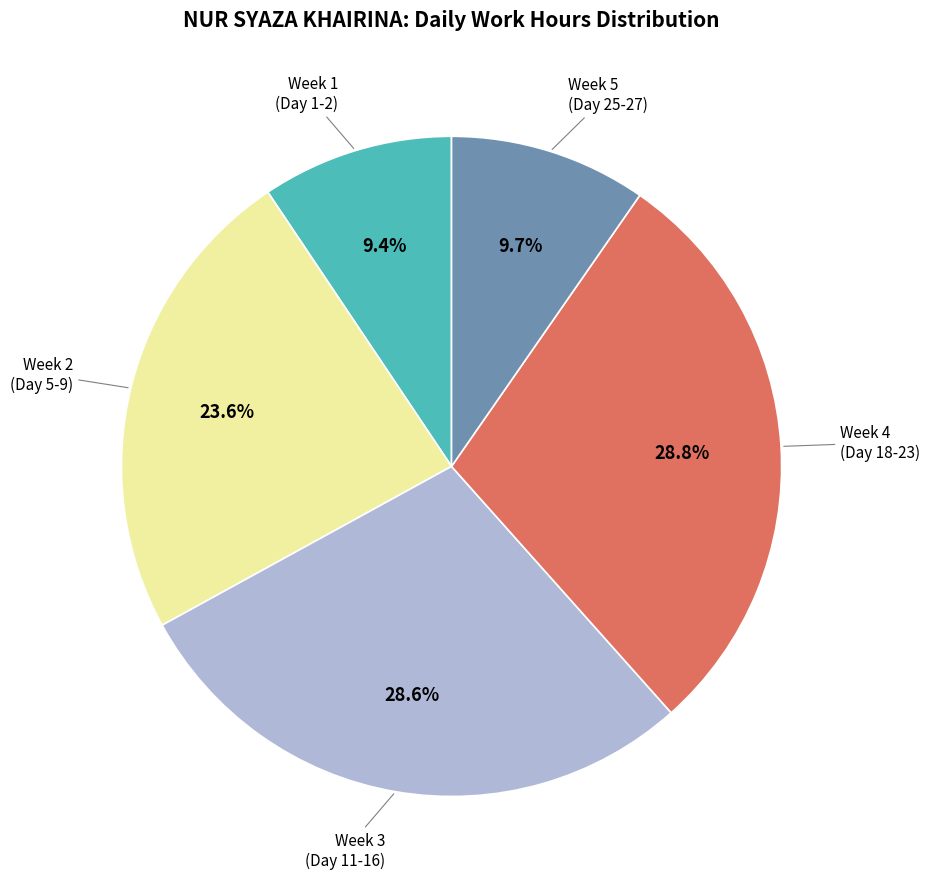

Is there any slice that represents more than half of the pie?

No